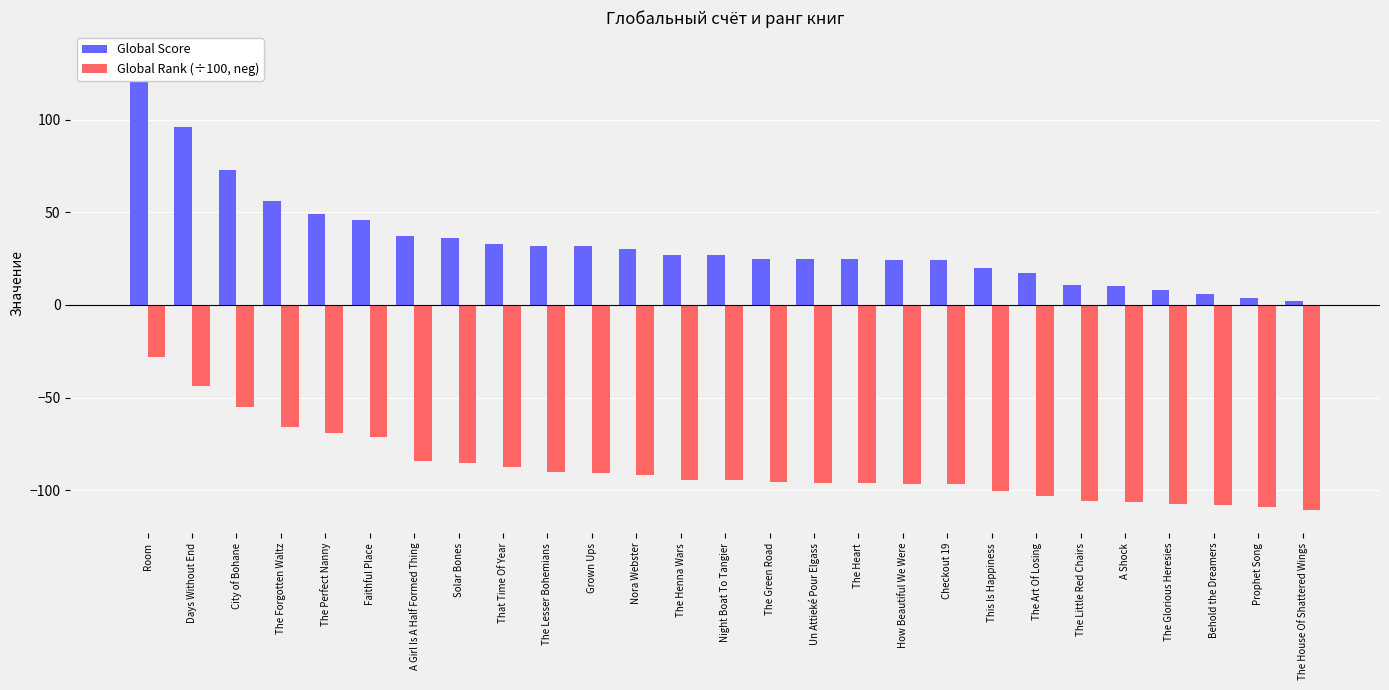

What is the total value across all series at The Art Of Losing?

-86.1